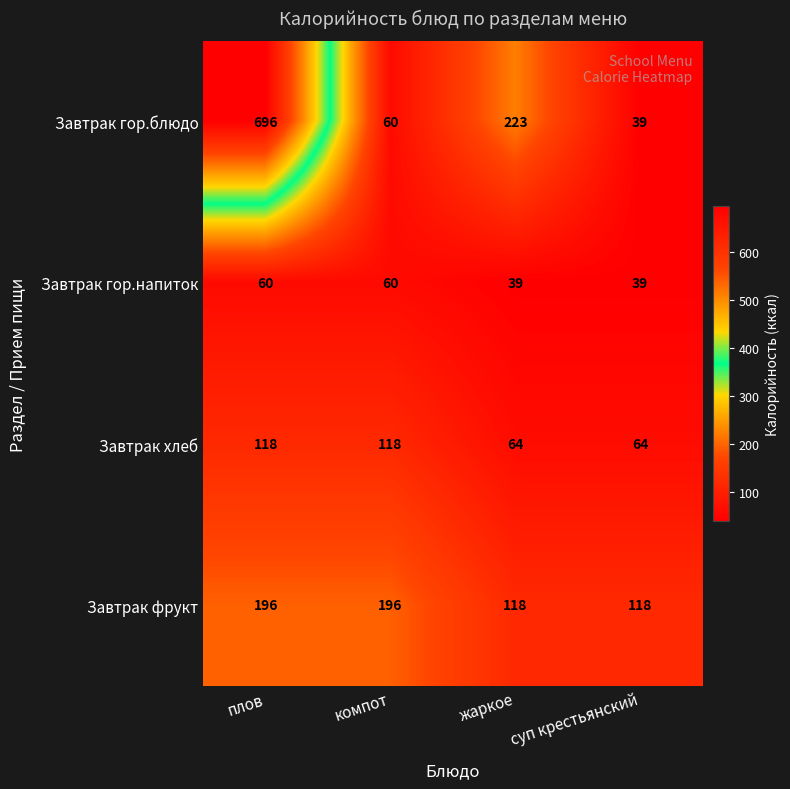

What is the spread (max minus min) of values at суп крестьянский?

79